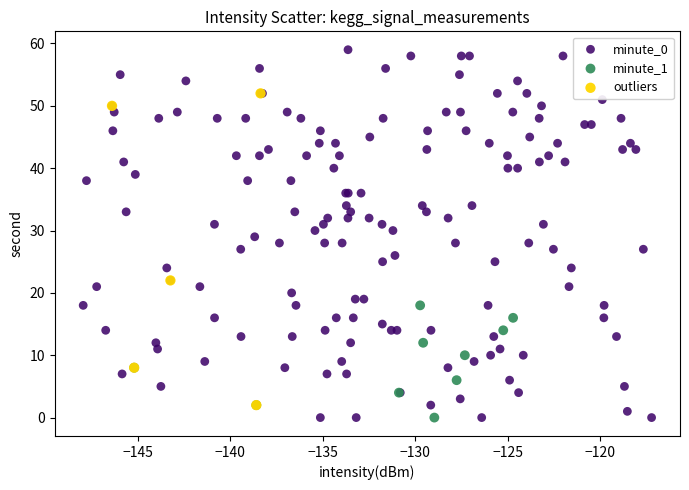

Which series reaches the maximum Y coordinate?

minute_0